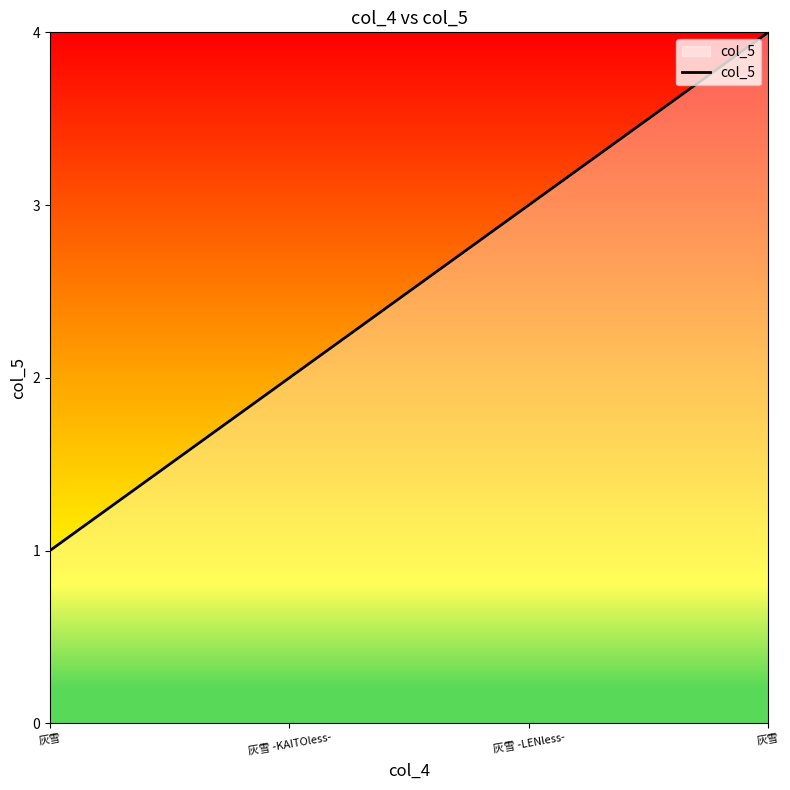

Is this an area chart (filled region under the line)?

Yes